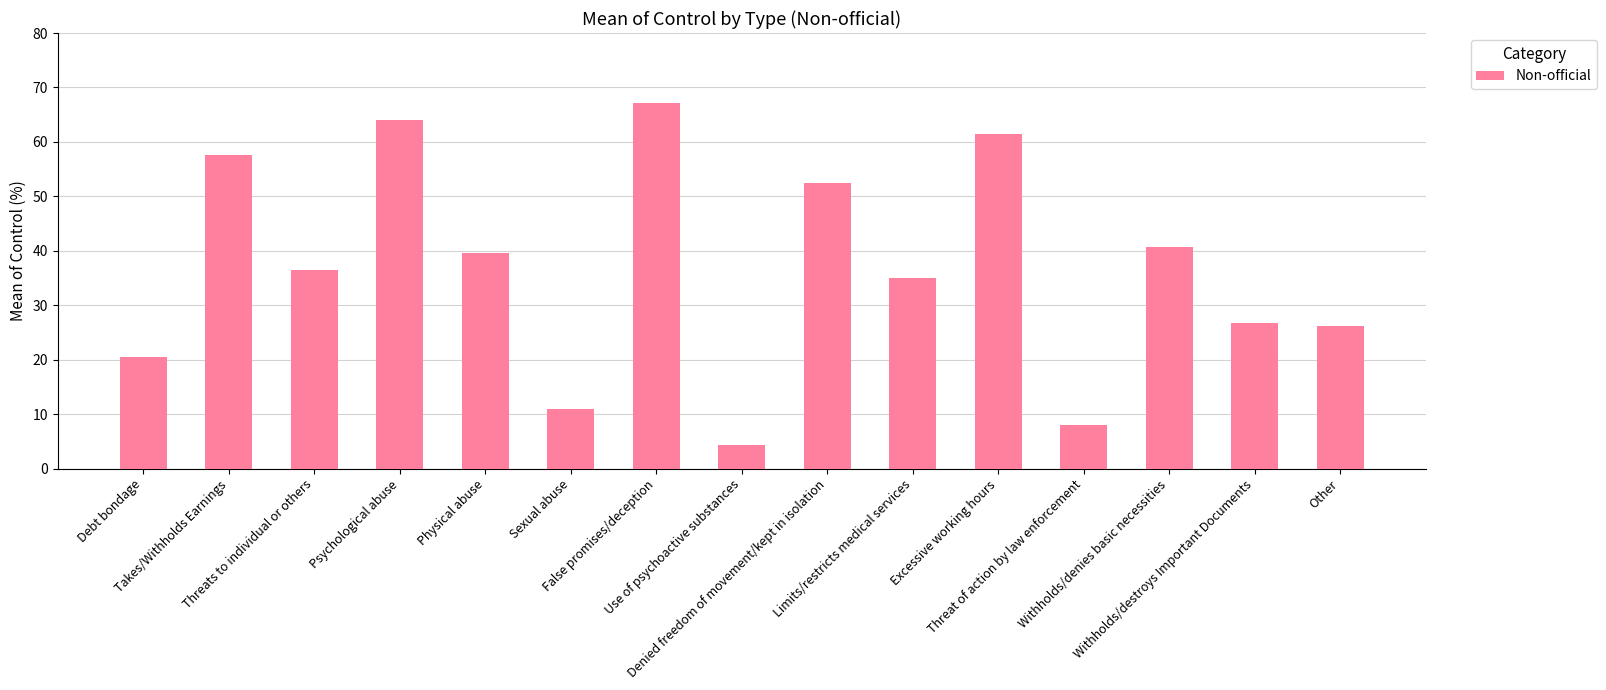

What is the difference between the second highest and second lowest values?

56.1